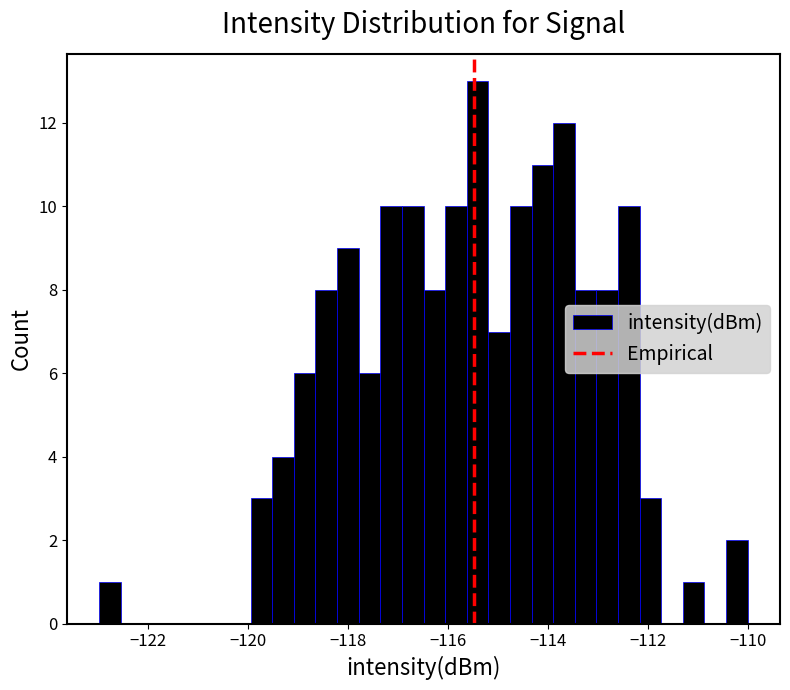

Around what value on the x-axis is the tallest bar? Give the approximate position of its centre, as read against the axis.

-115.4